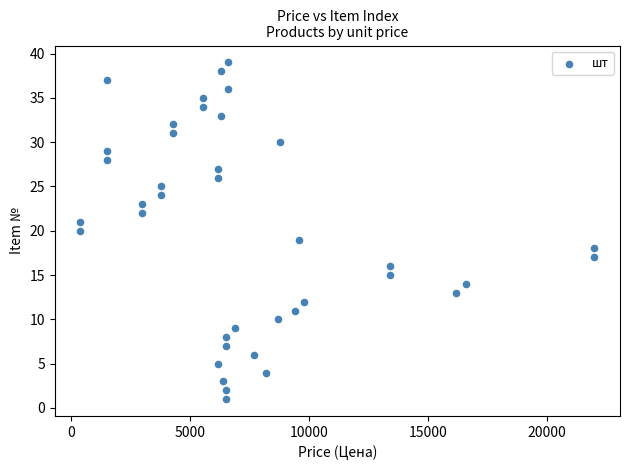

What is the range of Y values (max minus min)?

38